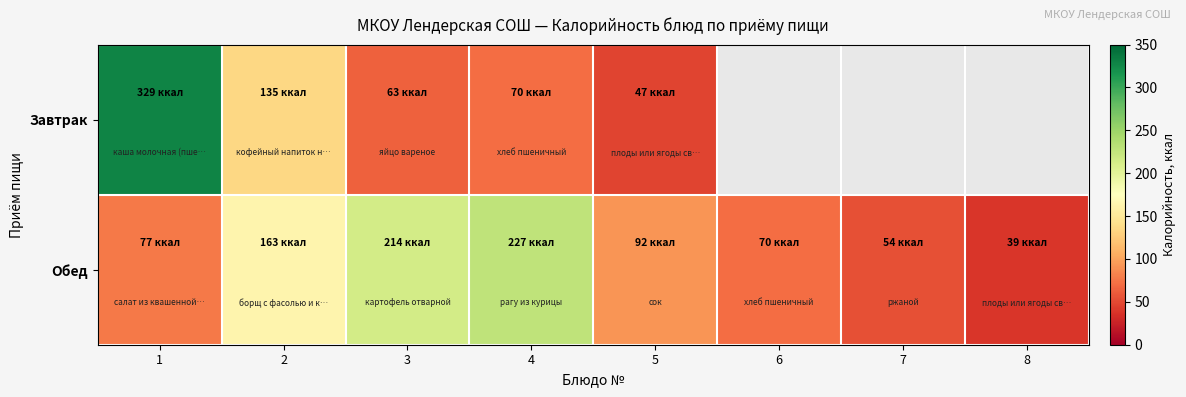

At how many categories does at least one series exceed 198?

3